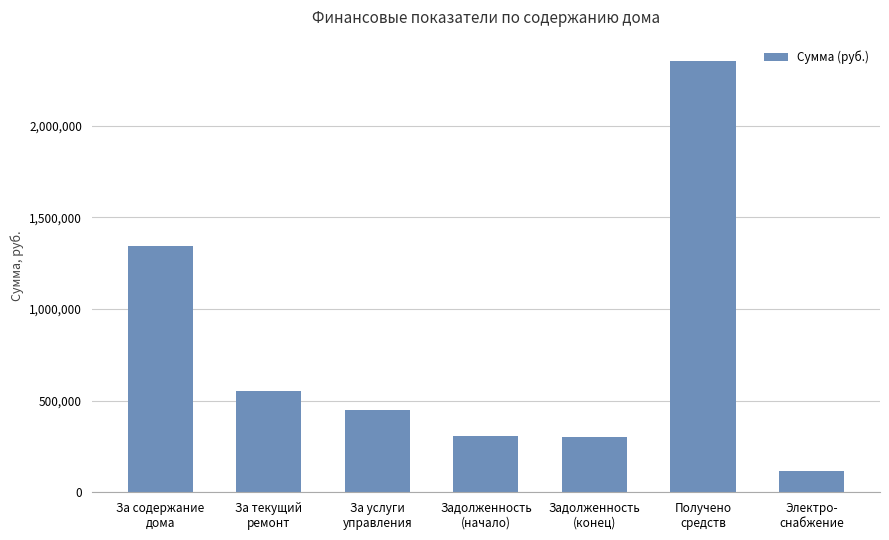

Which category has the lowest value across all series?

Электро-
снабжение